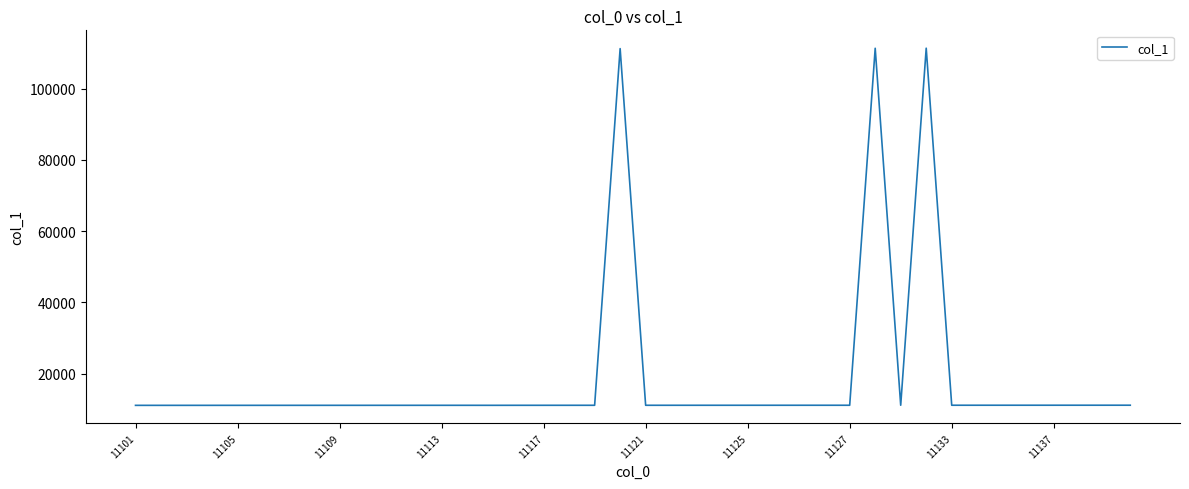

What is the difference between the maximum and minimum values?

100219